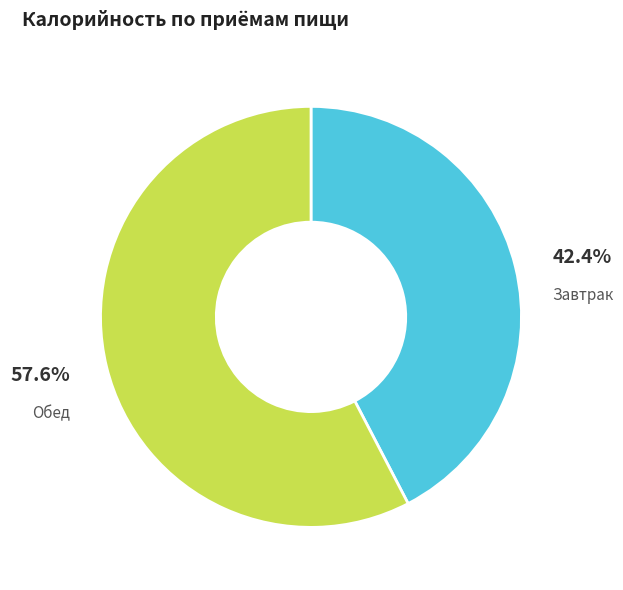

Does any single category account for the majority?

Yes